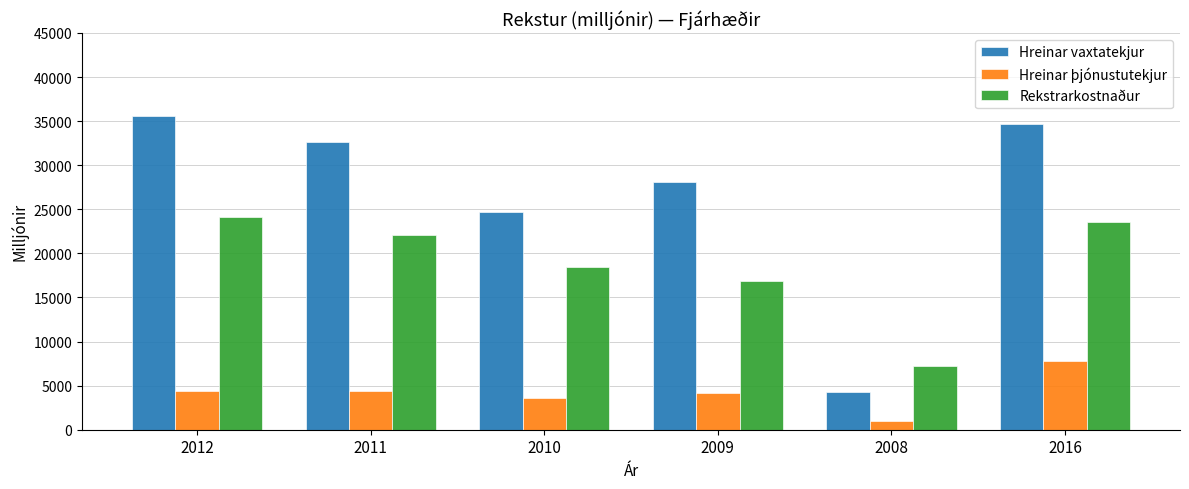

List the series in order of their peak value, highest first.

Hreinar vaxtatekjur, Rekstrarkostnaður, Hreinar þjónustutekjur